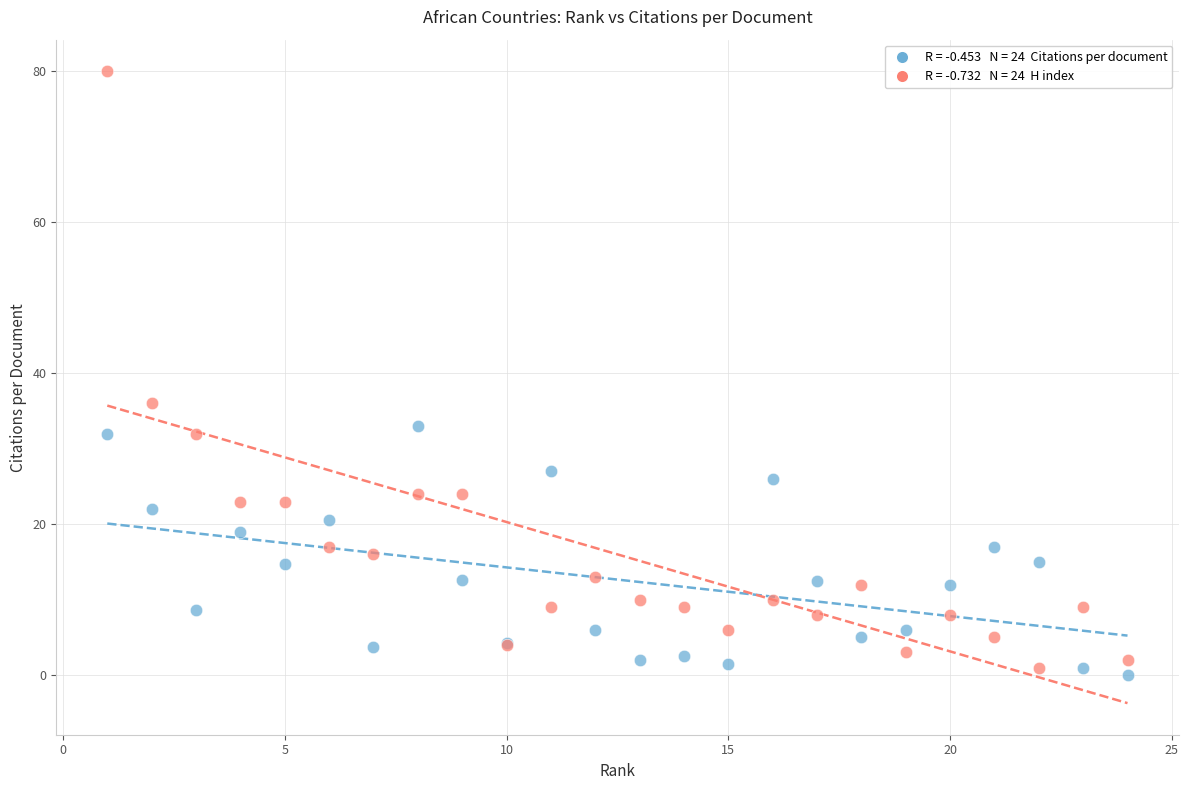

Across all series, what Y value is closest to 40?

36.0